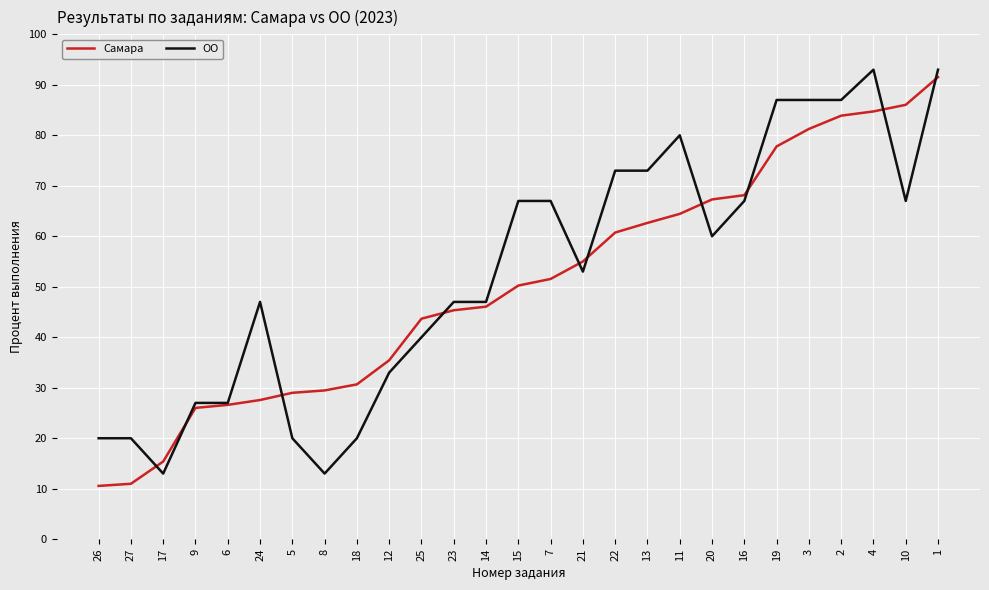

At which label is ОО closest to 53?

21